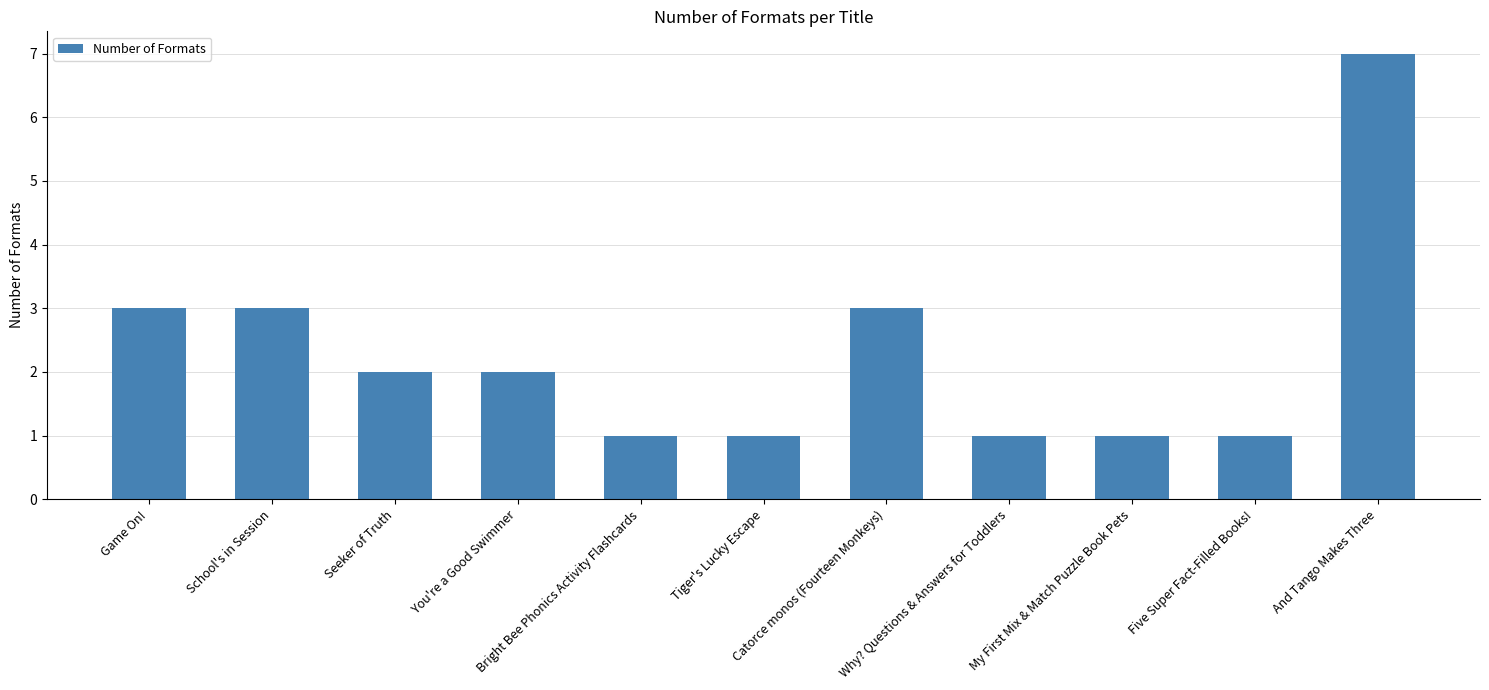

What is the greatest value displayed?

7